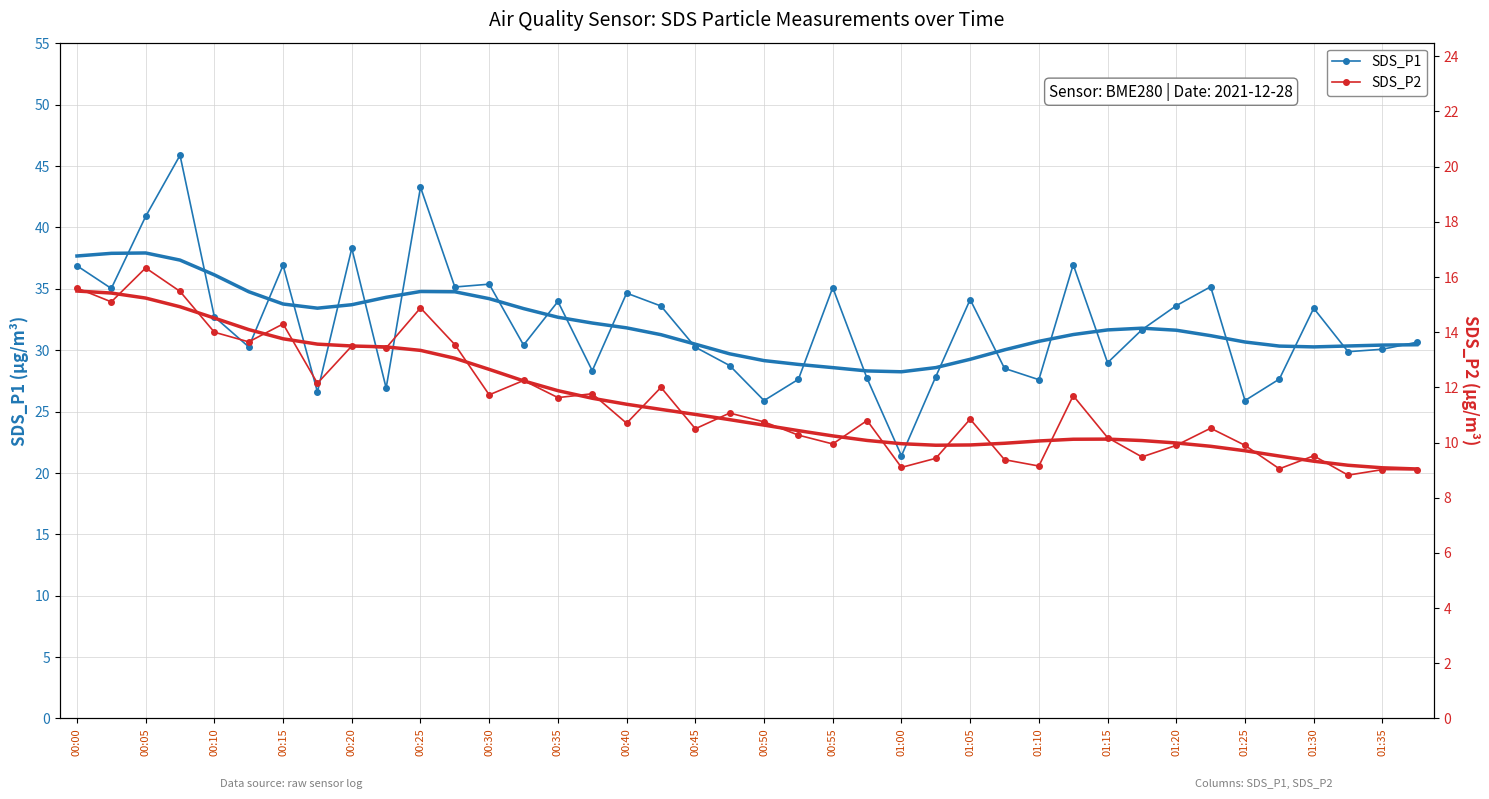

What is the average value of the SDS_P1 series?

32.1